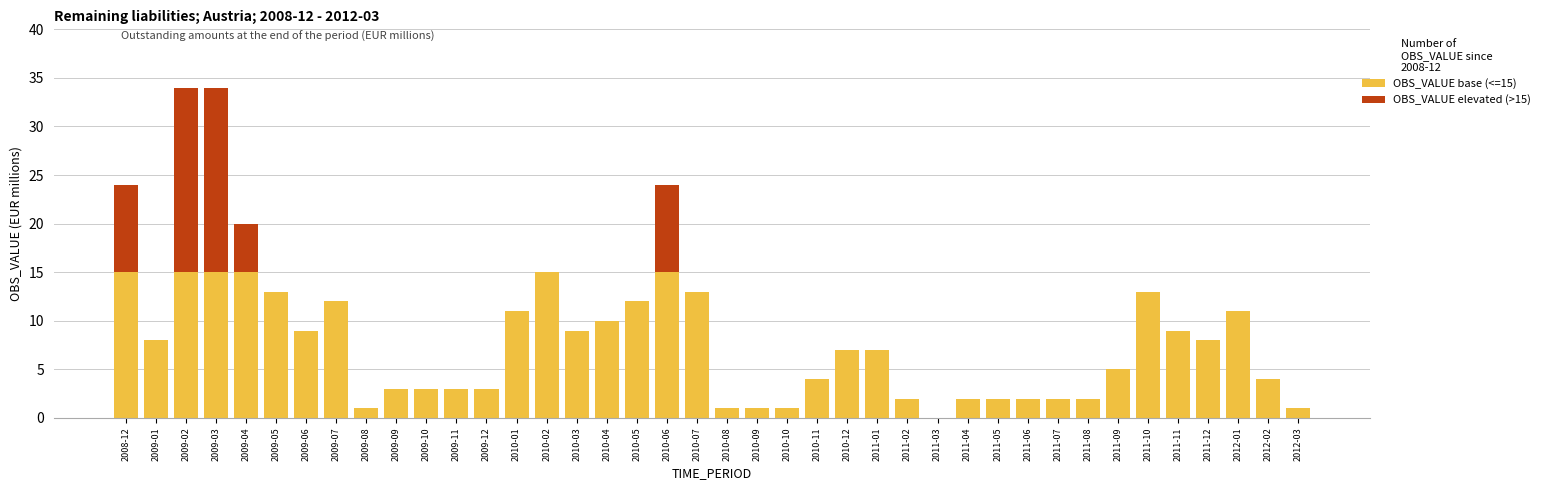

Are the bars horizontal?

No